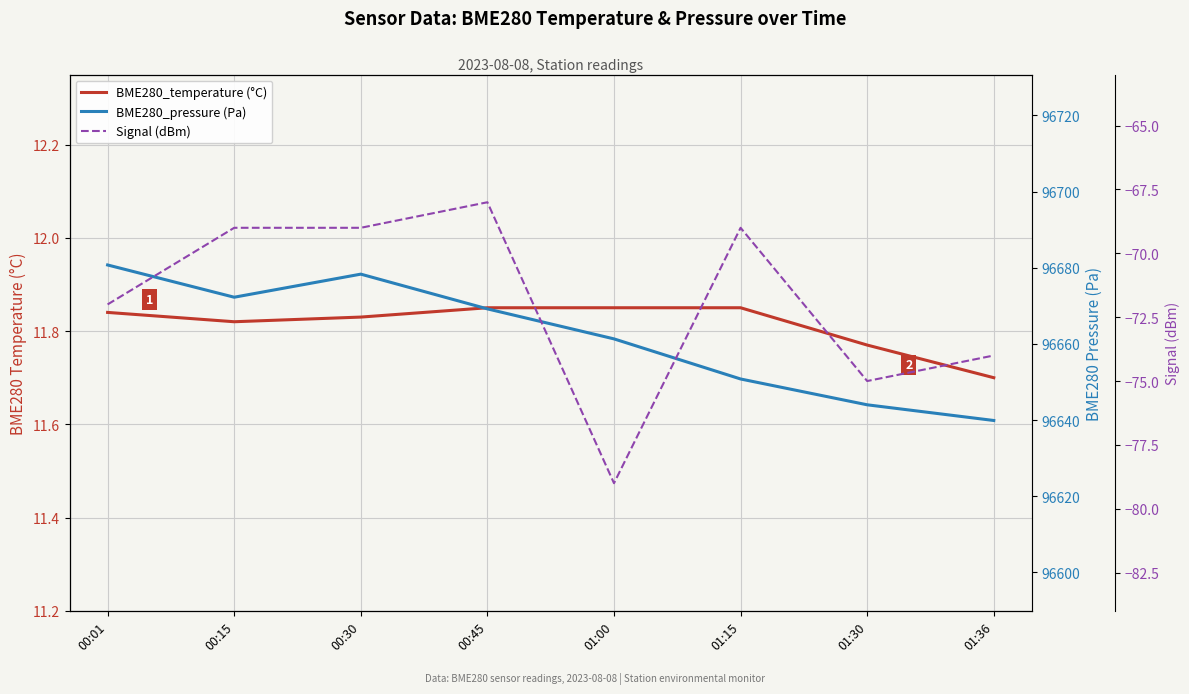

True or false: BME280_temperature (°C) and BME280_pressure (Pa) cross at least once.

False